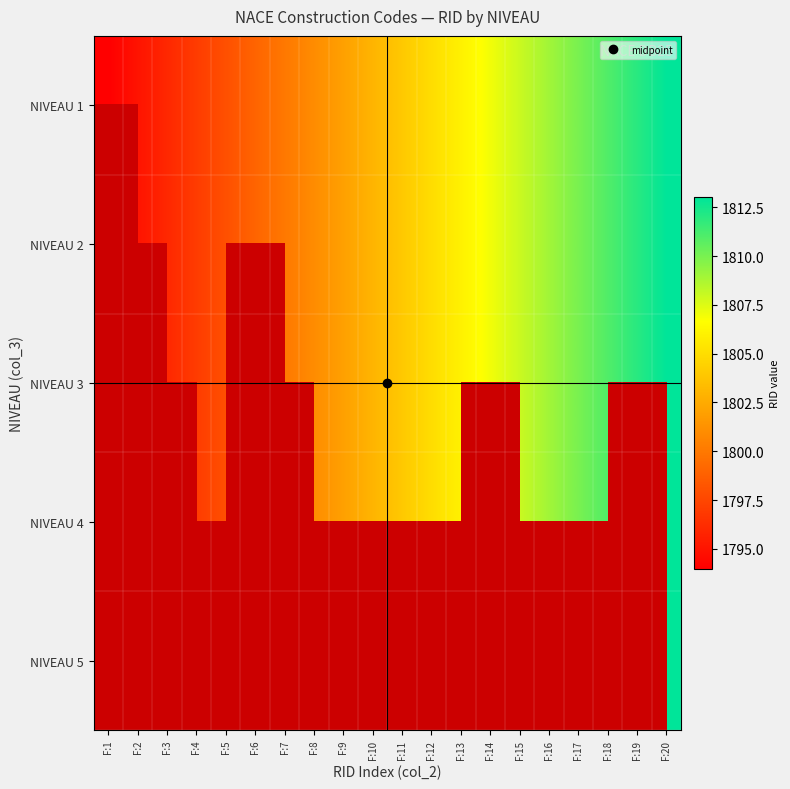

How many data points in NIVEAU 4 are above 1804?

7